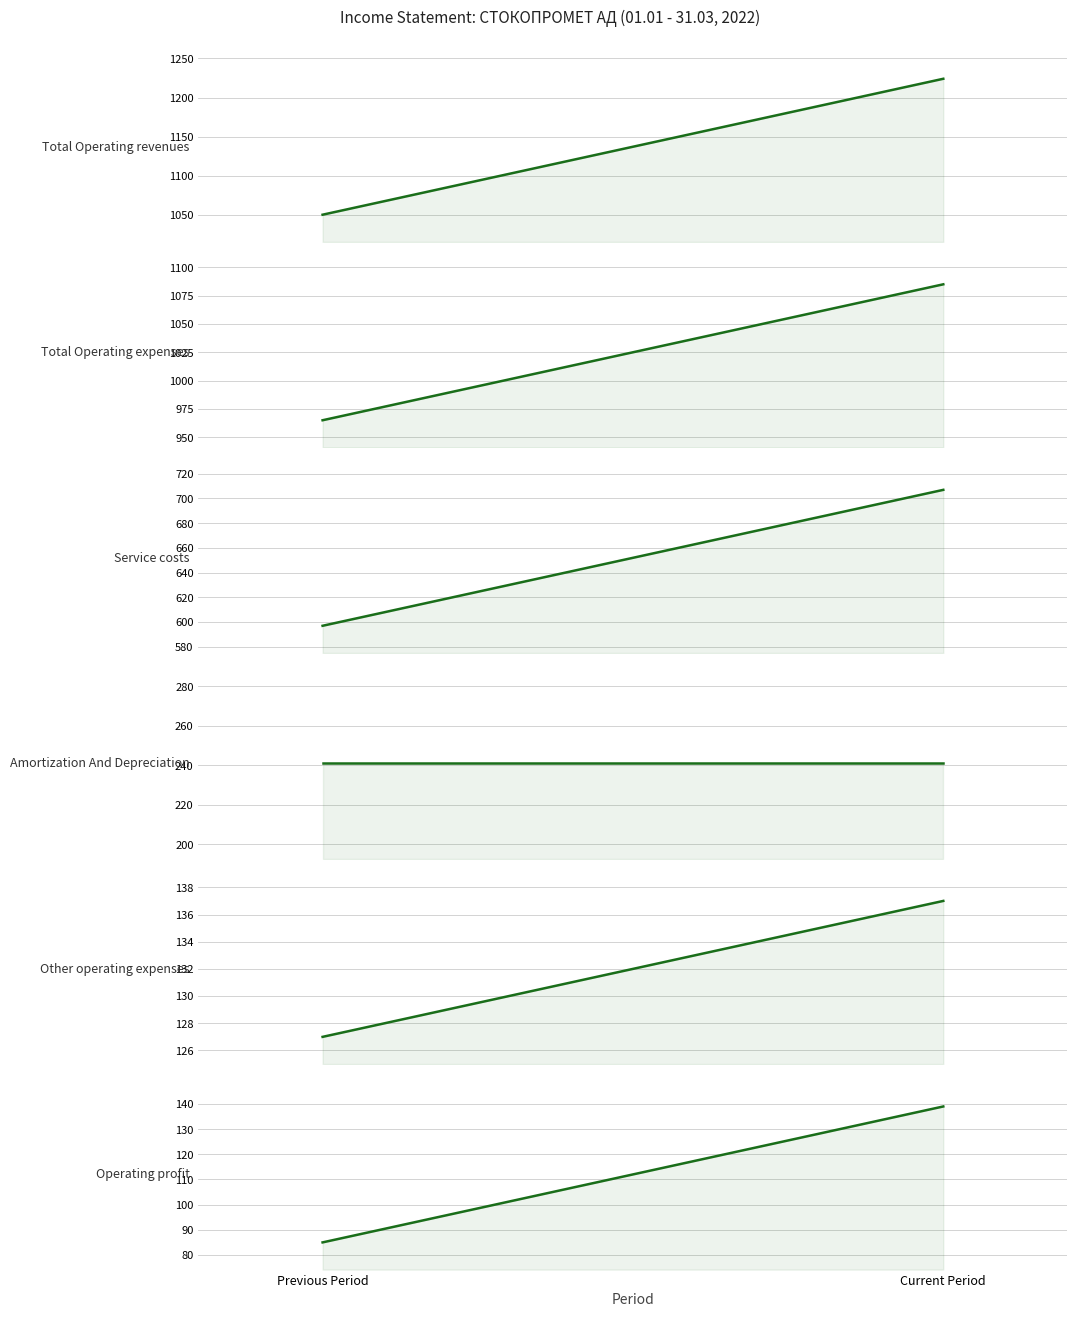

What is the average value of the Other operating expenses series?

132